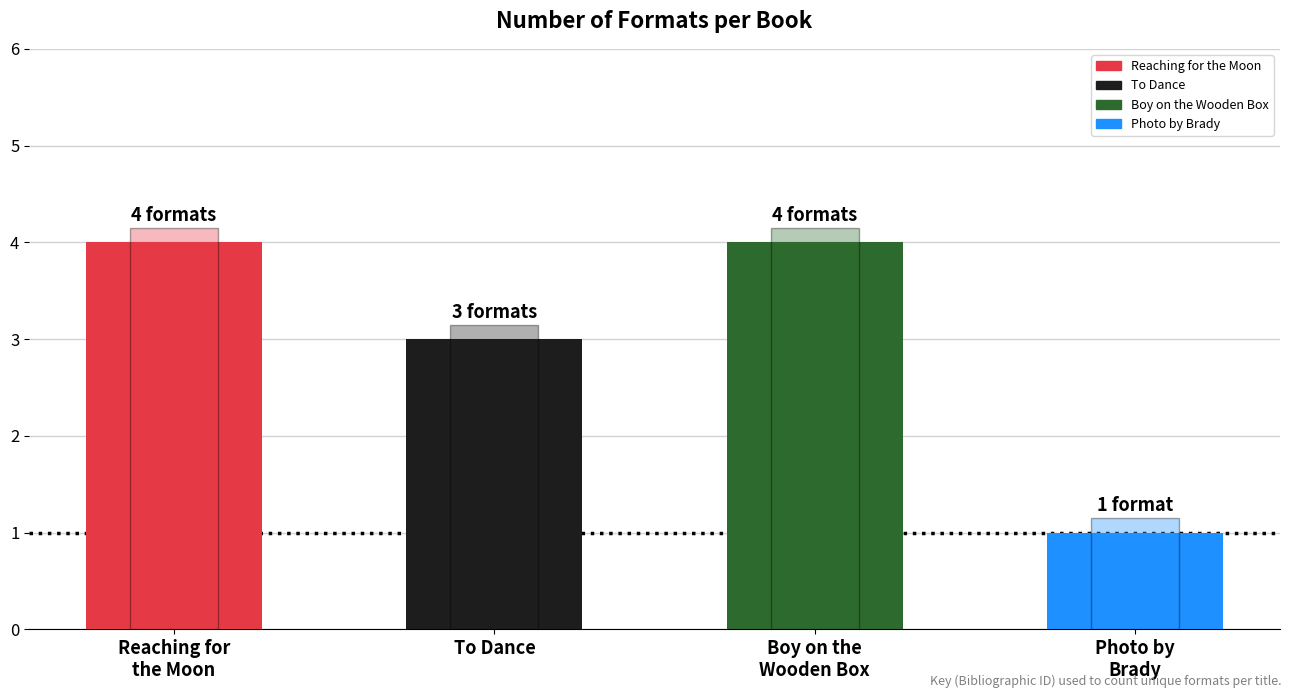

What is the value of the 4th bar from the left?

1